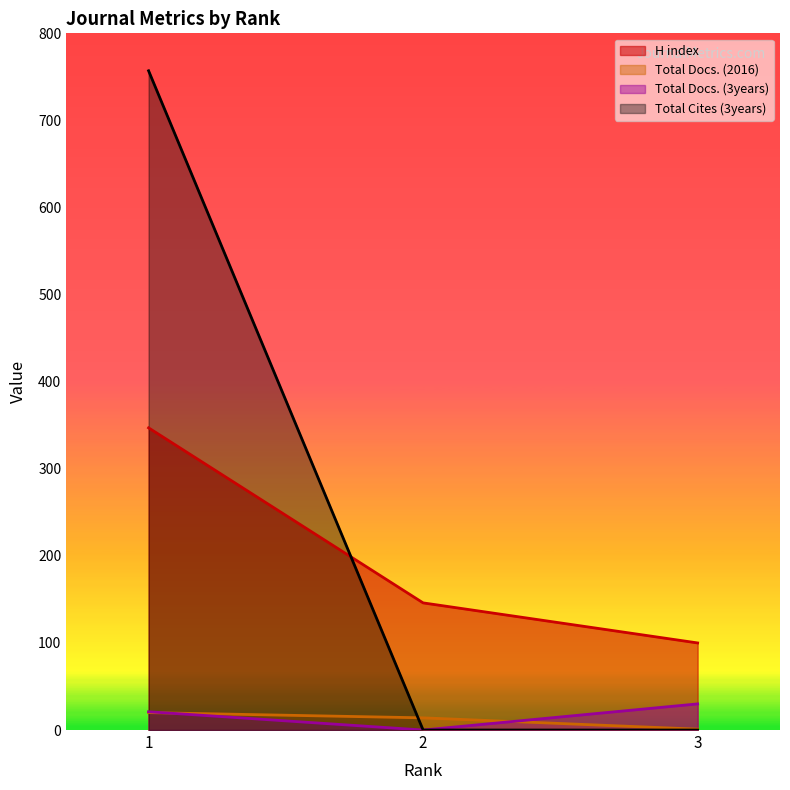

How many values in the Total Docs. (2016) series are below 14?

1